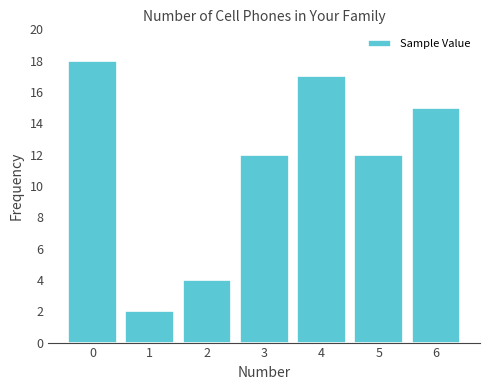

Reading left to right, what are all the values shown in this chart?

0=18	1=2	2=4	3=12	4=17	5=12	6=15